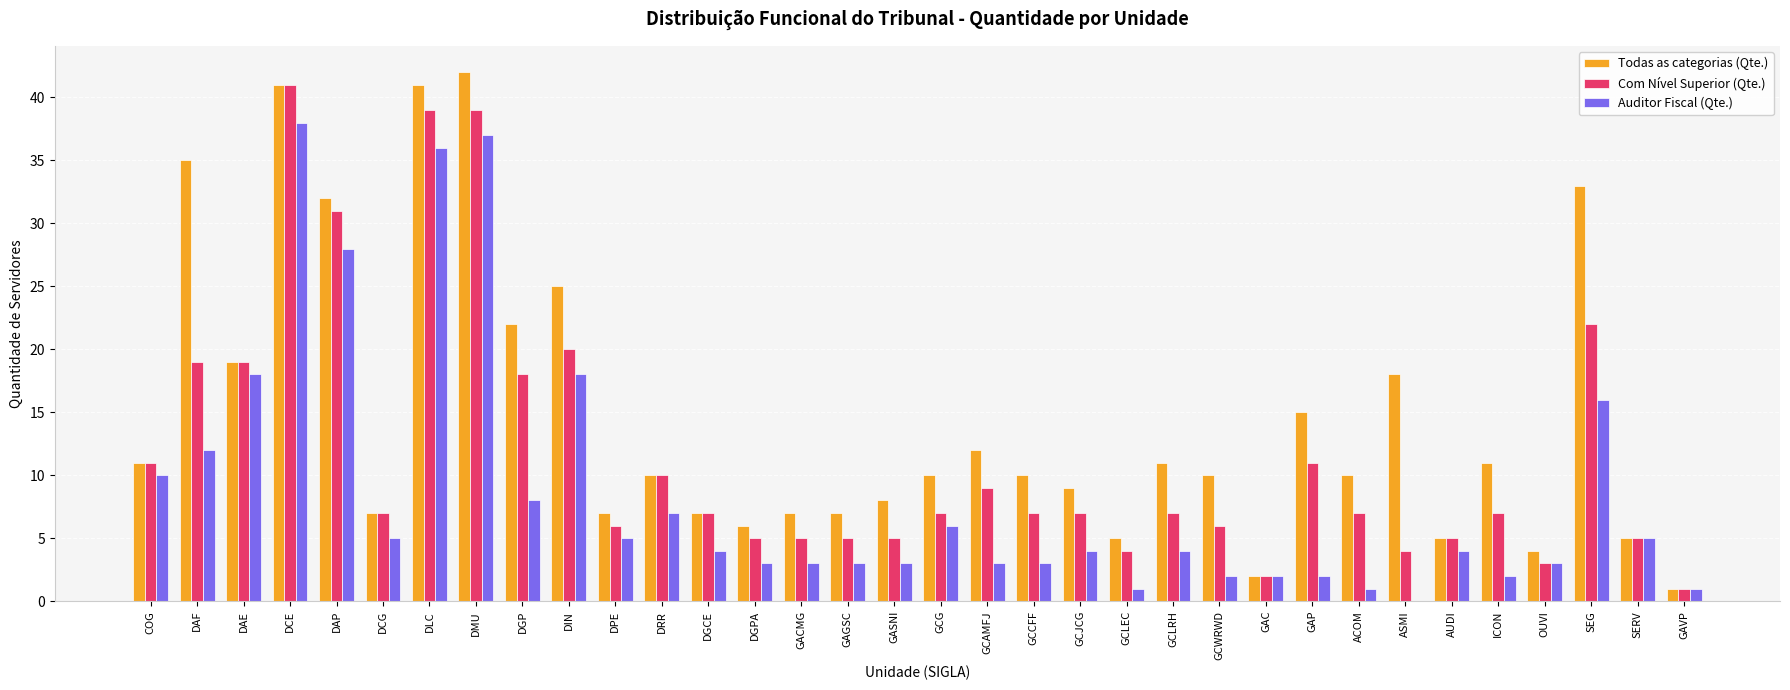

The Todas as categorias (Qte.) series shows 20 at DLC. True or false?

False